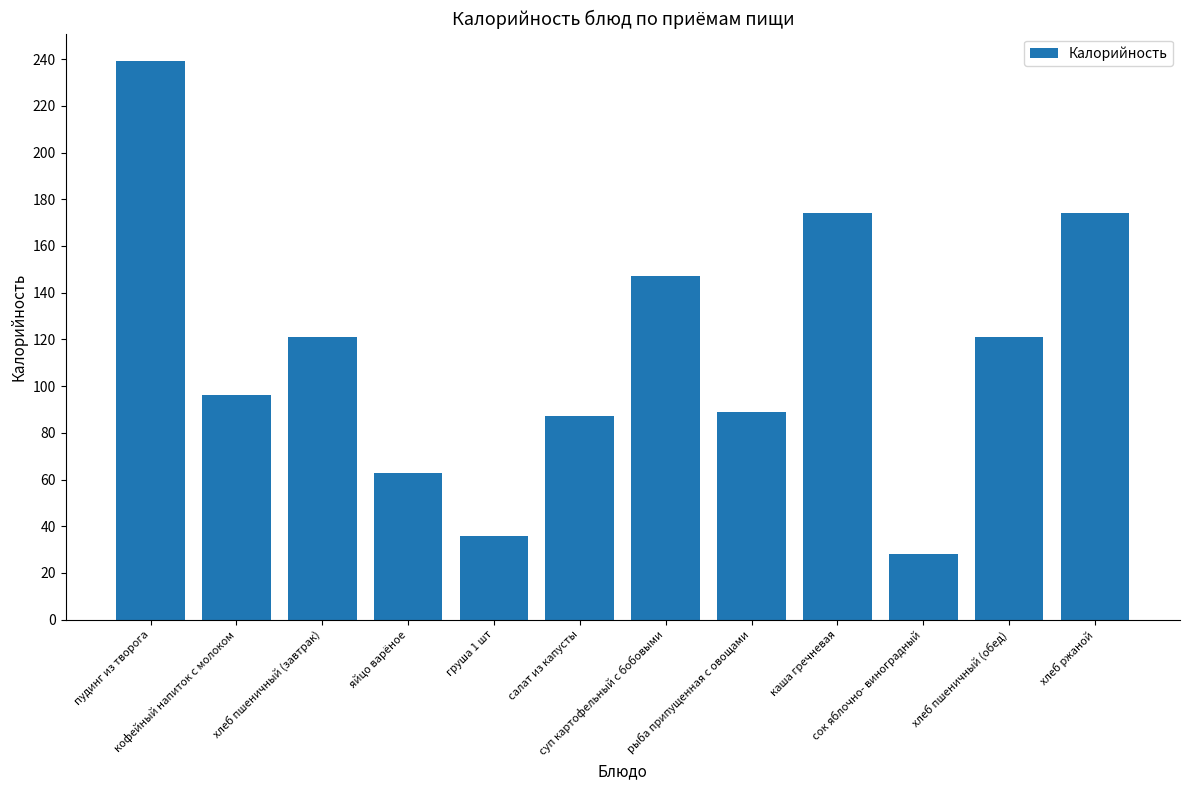

What is the average value?

115